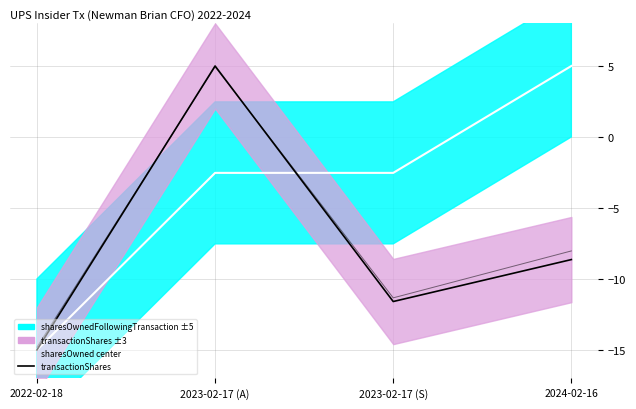

What is the difference between the maximum and second lowest values in the transactionShares series?

16.6